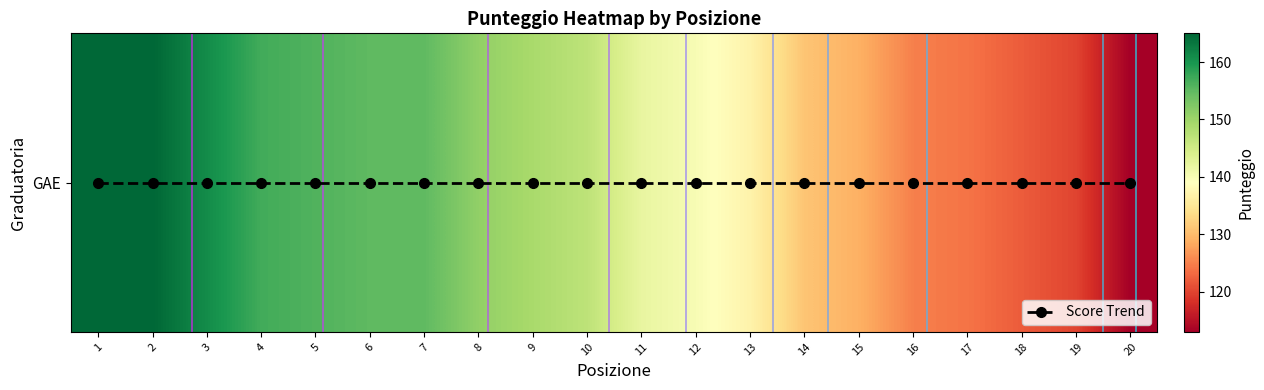

What is the total value across all series at 12?

140